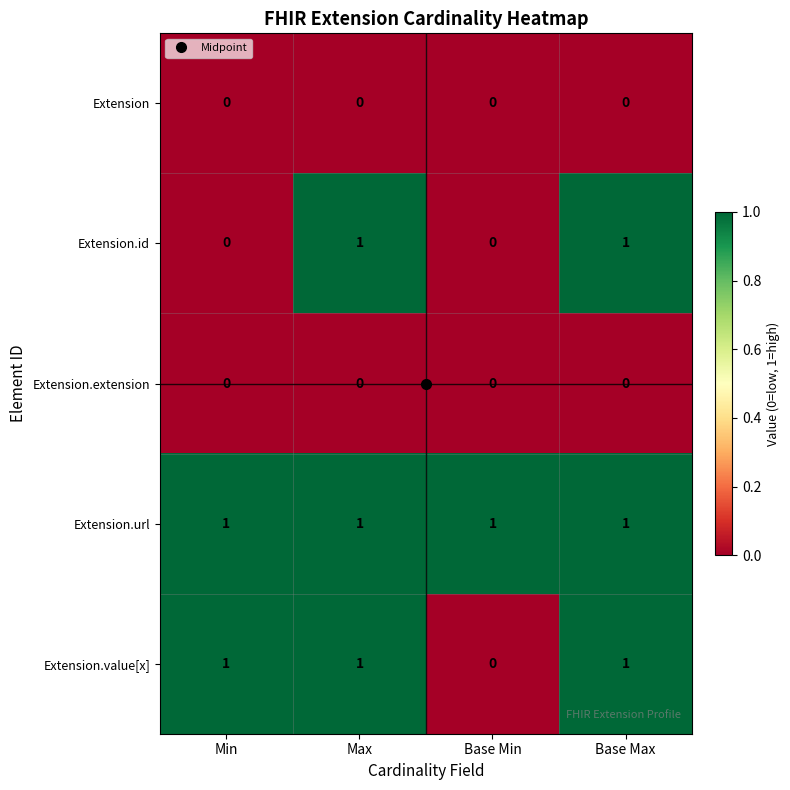

How many Extension.id values are between 0 and 1?

4